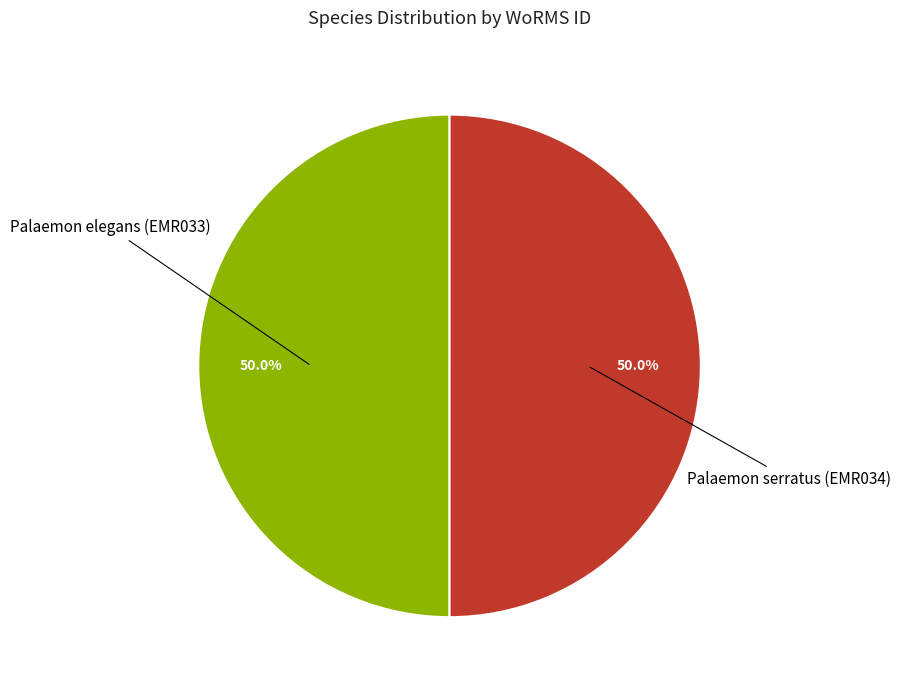

Count the number of slices in the pie.

2